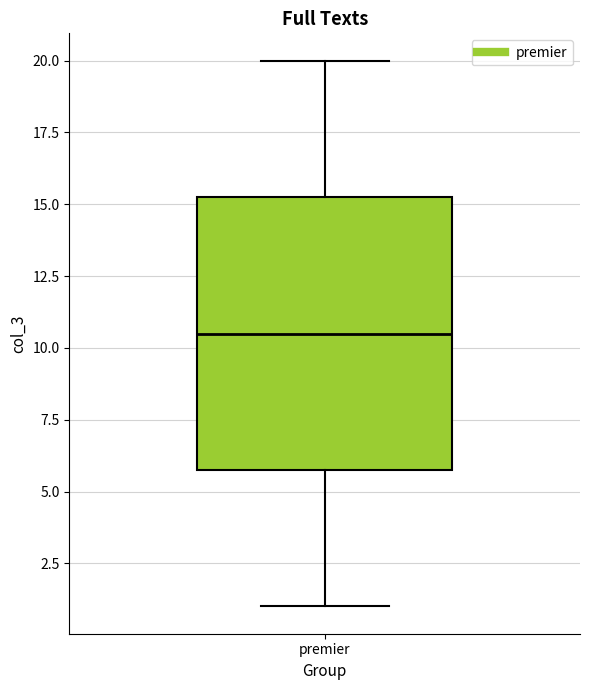

Read this box plot against the y-axis: the position of the median line, the range covered by the box, and the ends of both whiskers. The values are not printed on the chart, so give them approximately, as read against the axis.

median 10.5, box 6.0 to 15.5, whiskers 1.0 to 20.0